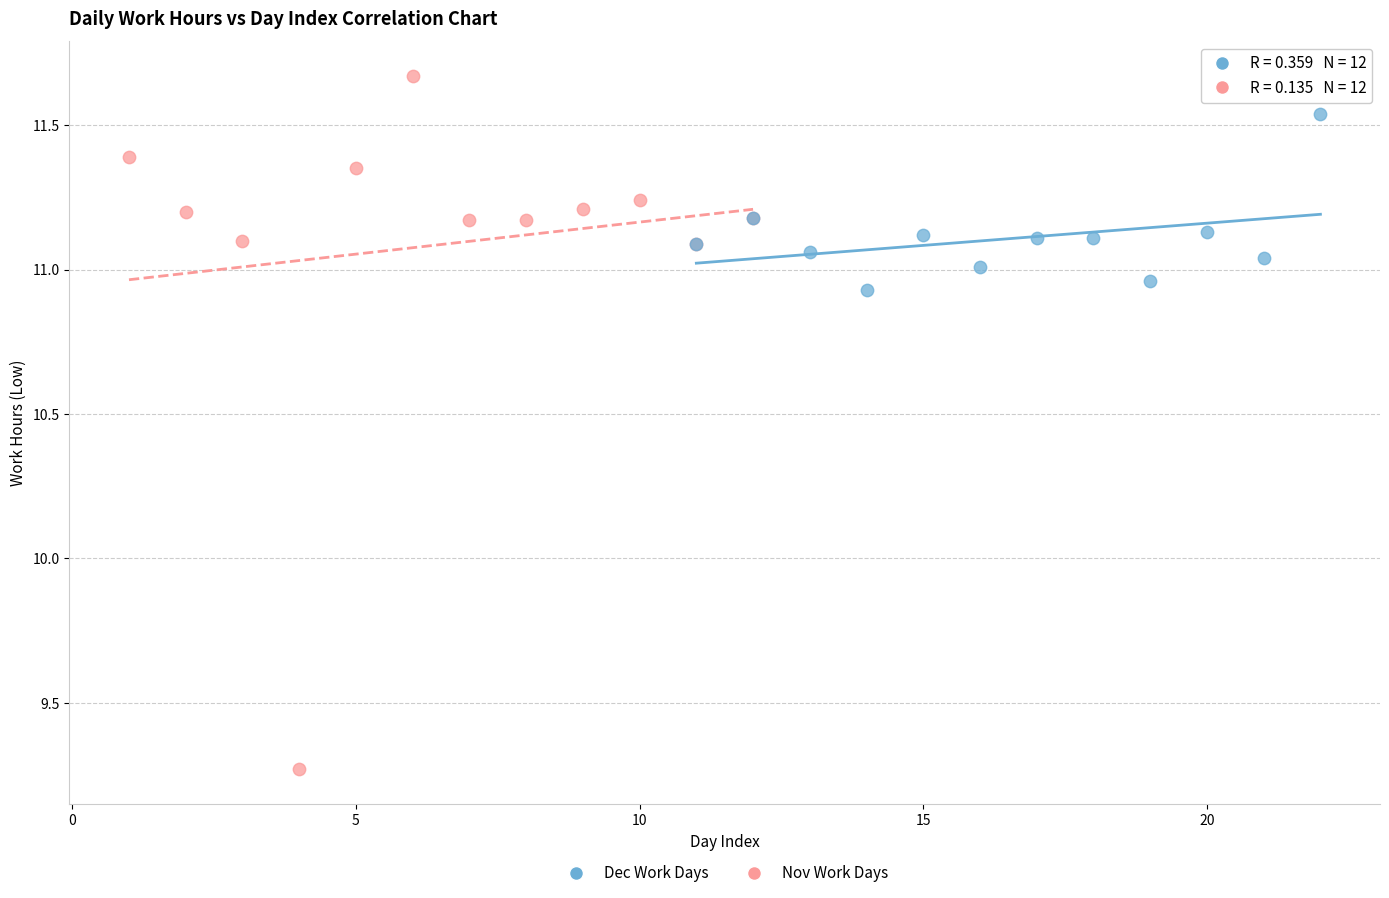

Which series contains the highest Y value?

Nov Work Days